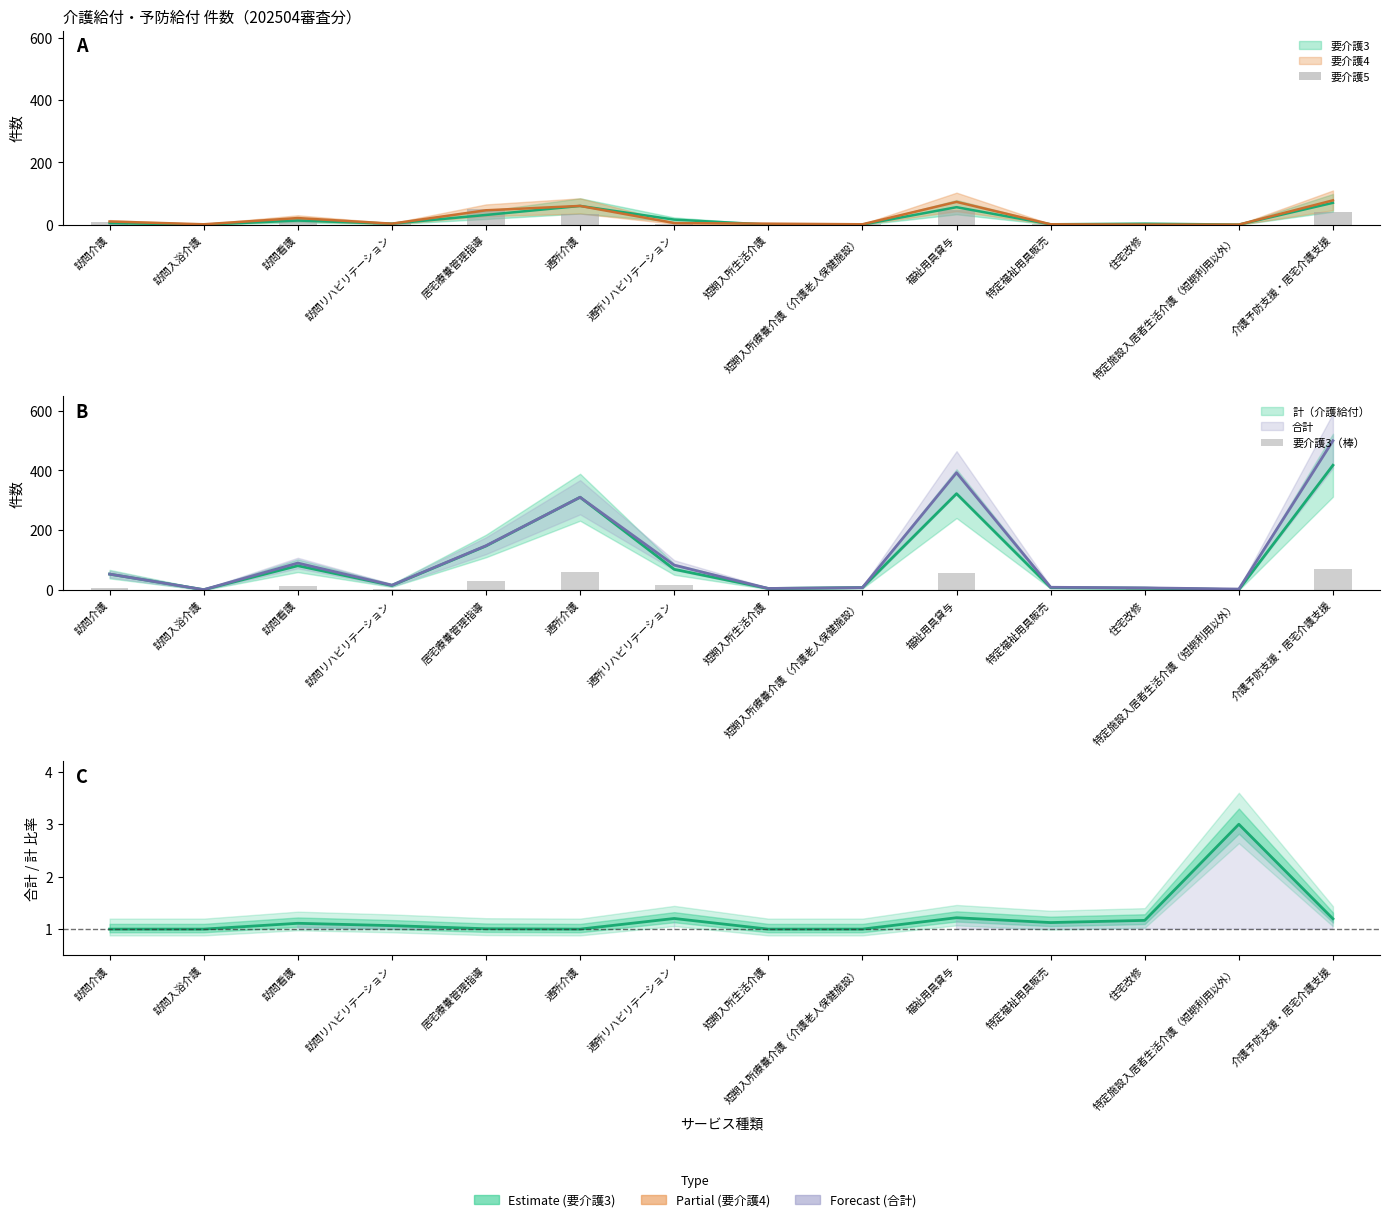

Which category has the highest value in the 要介護3（棒） series?

介護予防支援・居宅介護支援